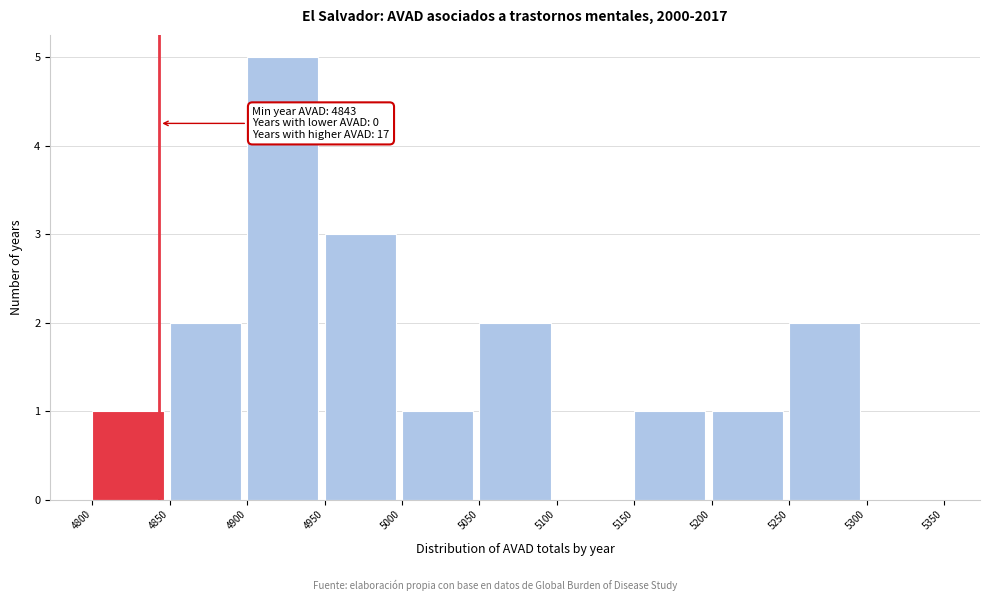

Over which range of the x-axis is the bar tallest?

4900 to 4950